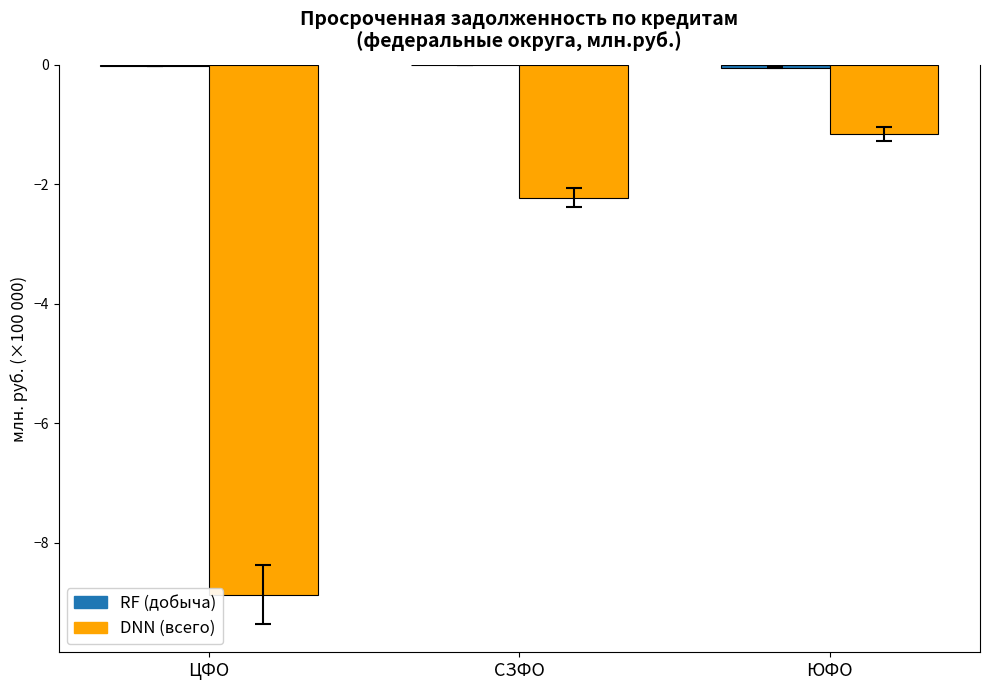

At which category is the sum across all series the highest?

ЮФО